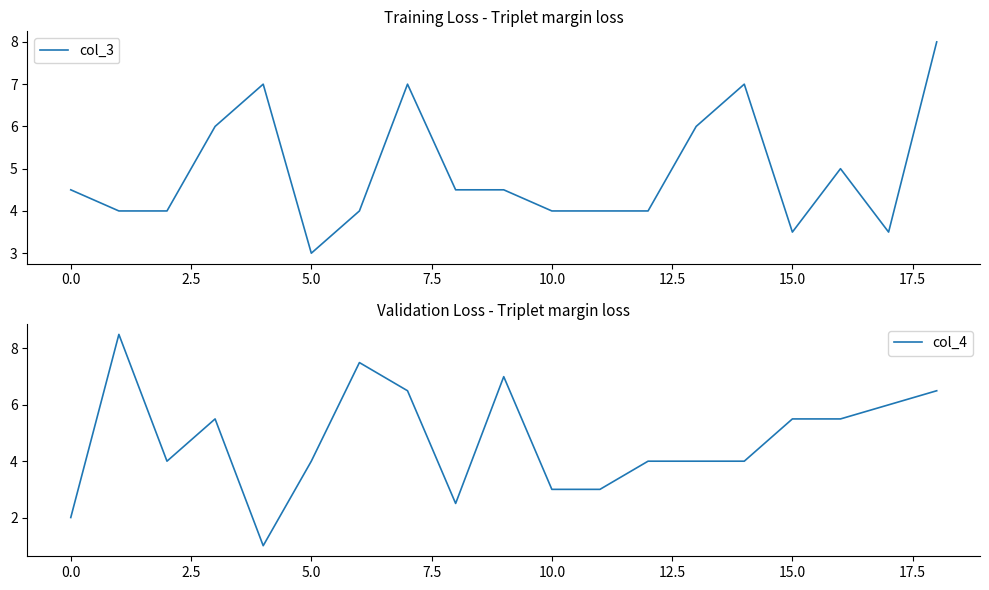

How many data points in col_3 are less than 4?

3